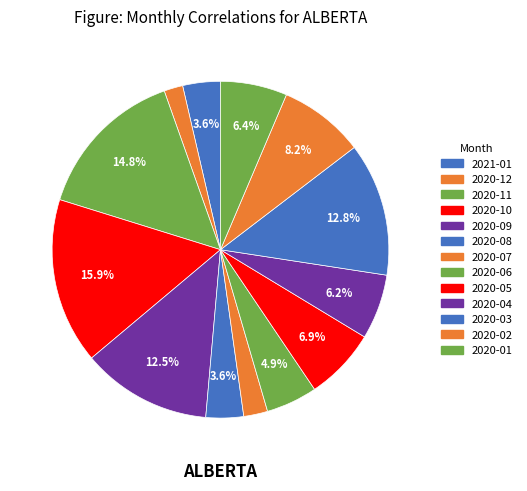

To the nearest percent, what is the average slice percentage?

8%